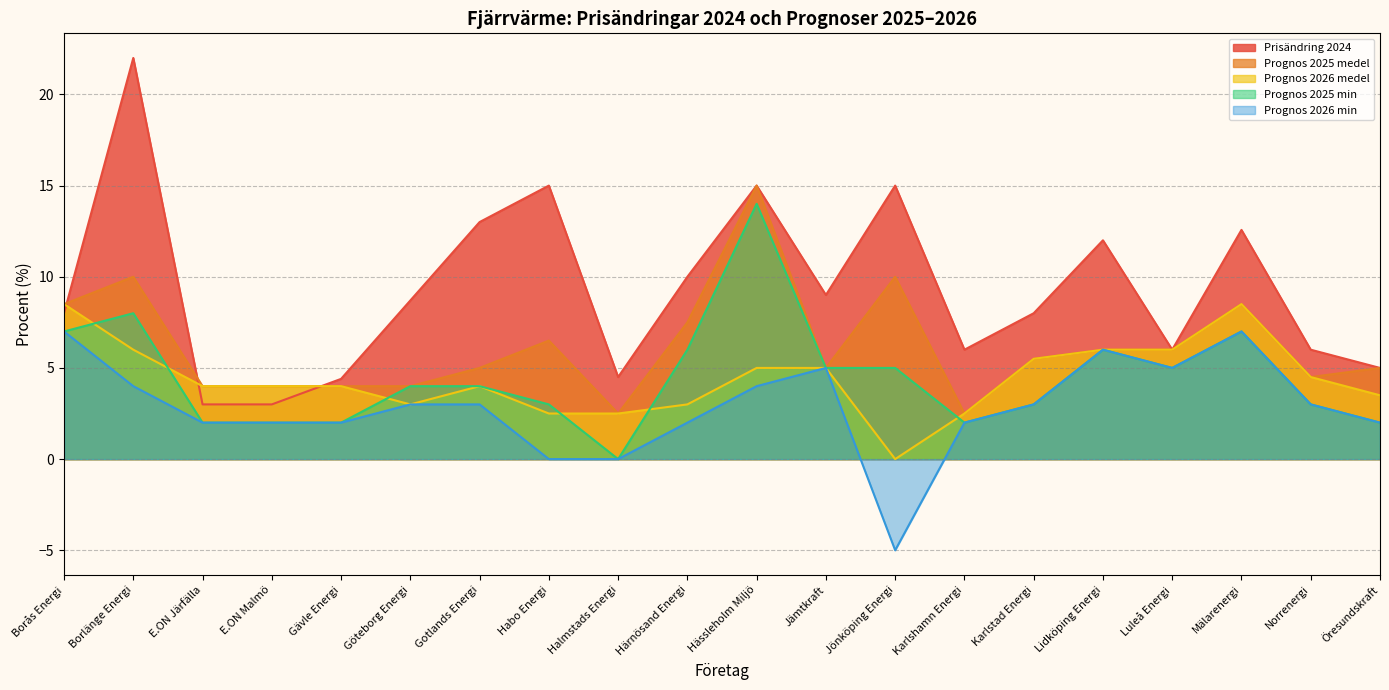

True or false: Prisändring 2024 and Prognos 2025 min cross at least once.

False